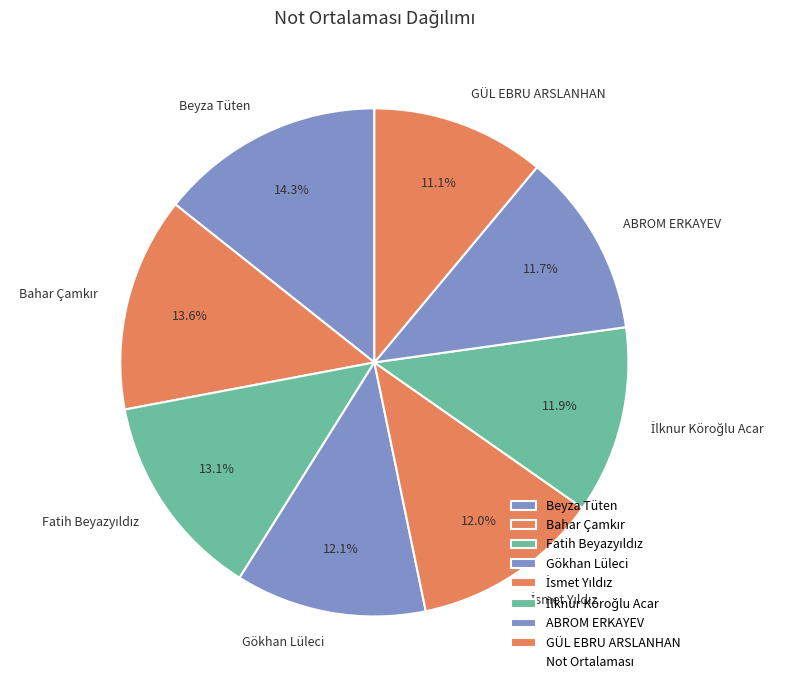

What percentage is NOT represented by GÜL EBRU ARSLANHAN?

88.9%